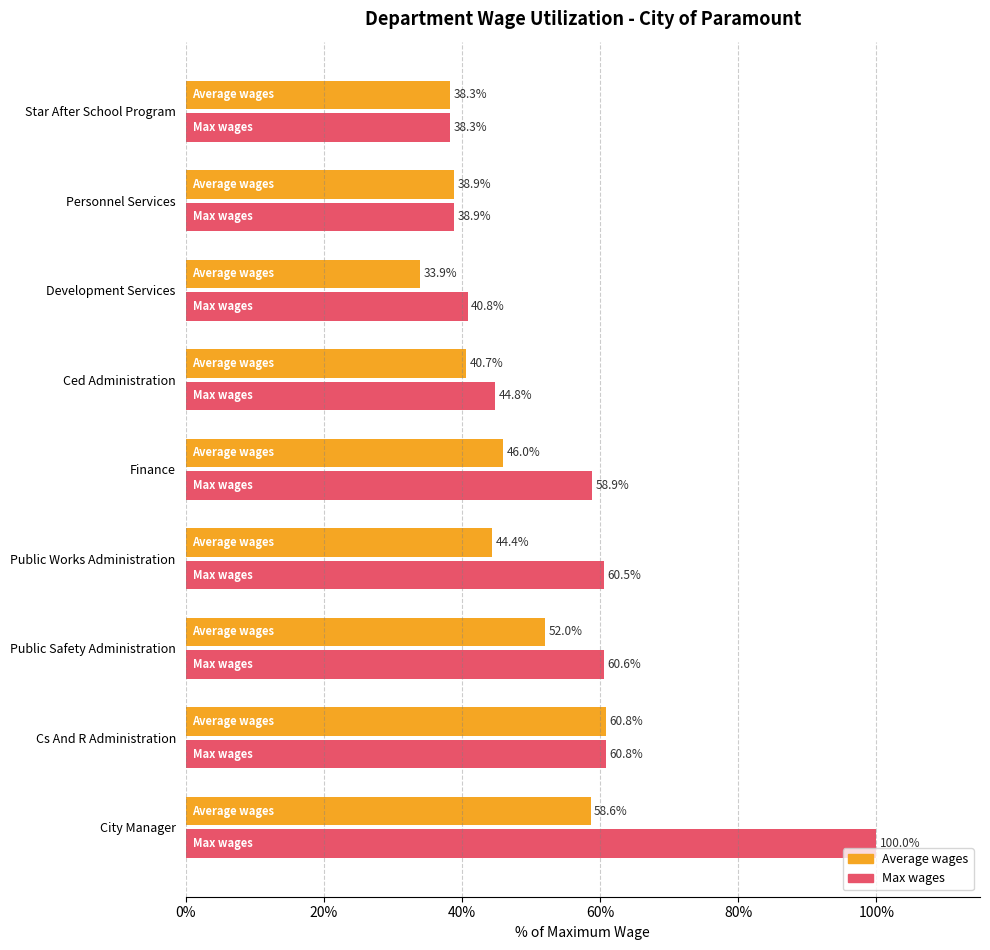

Where is Average wages nearest to the value 47?

Finance